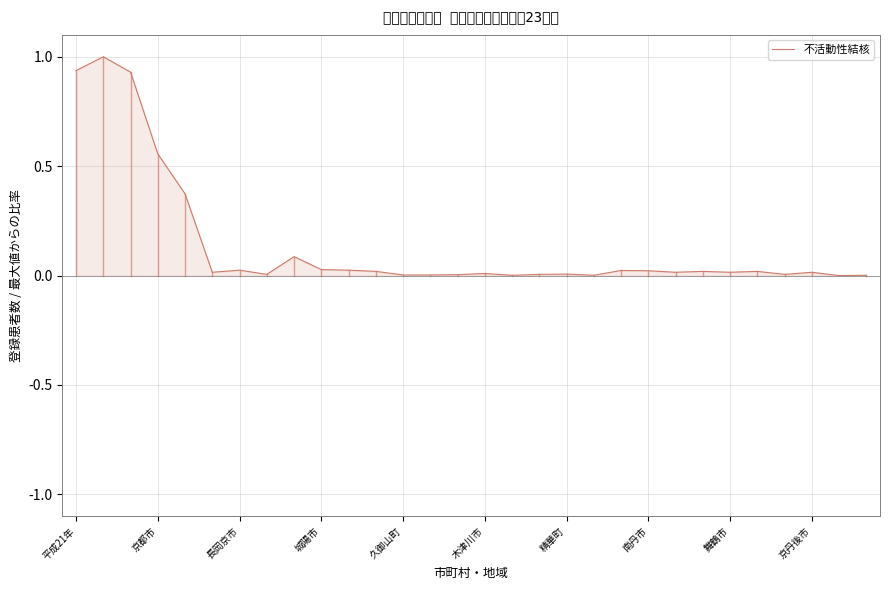

What is the greatest value displayed?

1.0